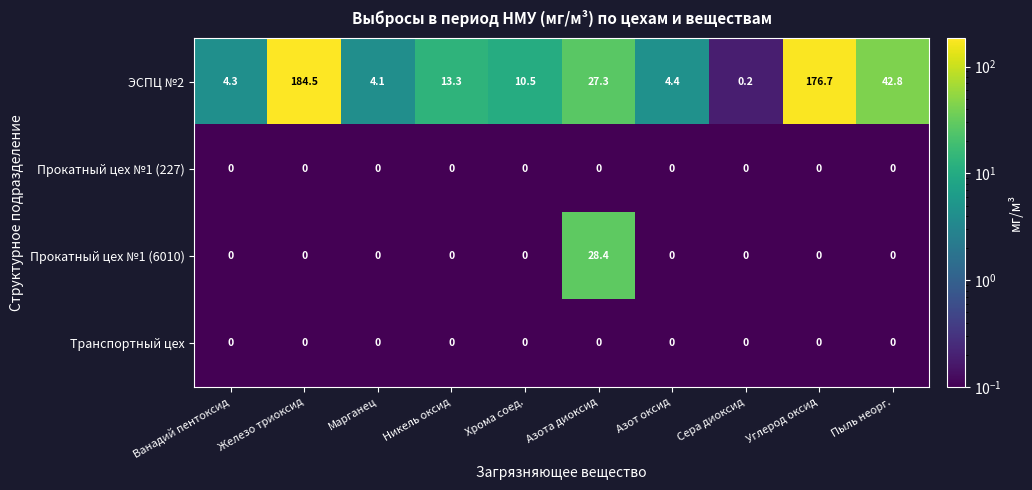

What is the total value across all series at Марганец?

4.1